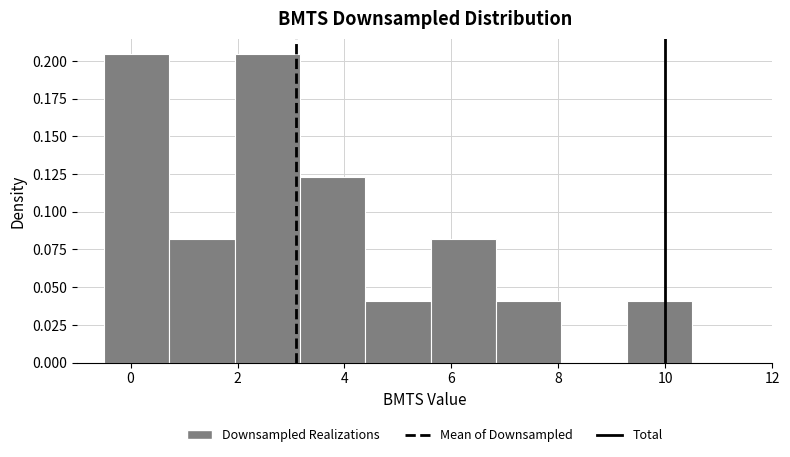

Reading left to right, list every bar in this chart as the range it spans on the x-axis followed by its height. Neither the bar edges nor the heights are printed on the chart, so give them approximately, as read against the axes.

-0.4 to 0.8: 0.205
0.8 to 2.0: 0.080
2.0 to 3.2: 0.205
3.2 to 4.4: 0.125
4.4 to 5.6: 0.040
5.6 to 6.8: 0.080
6.8 to 8.0: 0.040
8.0 to 9.2: 0
9.2 to 10.6: 0.040